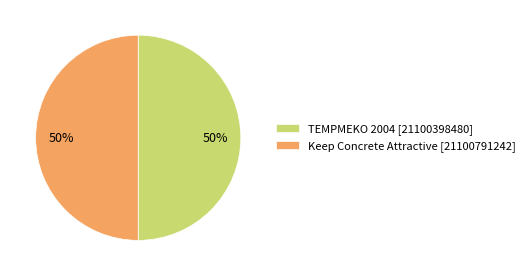

How many slices are in this pie chart?

2